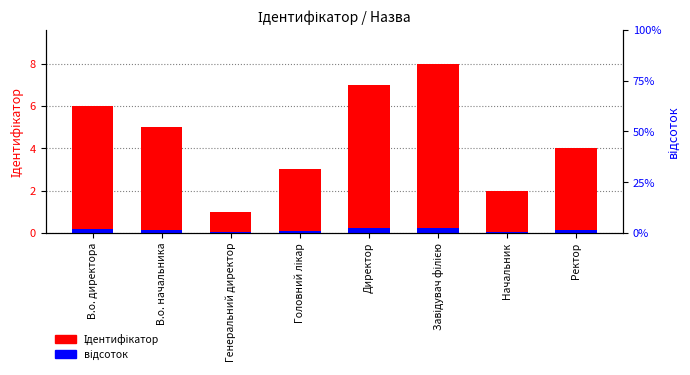

At which label does Ідентифікатор first exceed 5?

В.о. директора